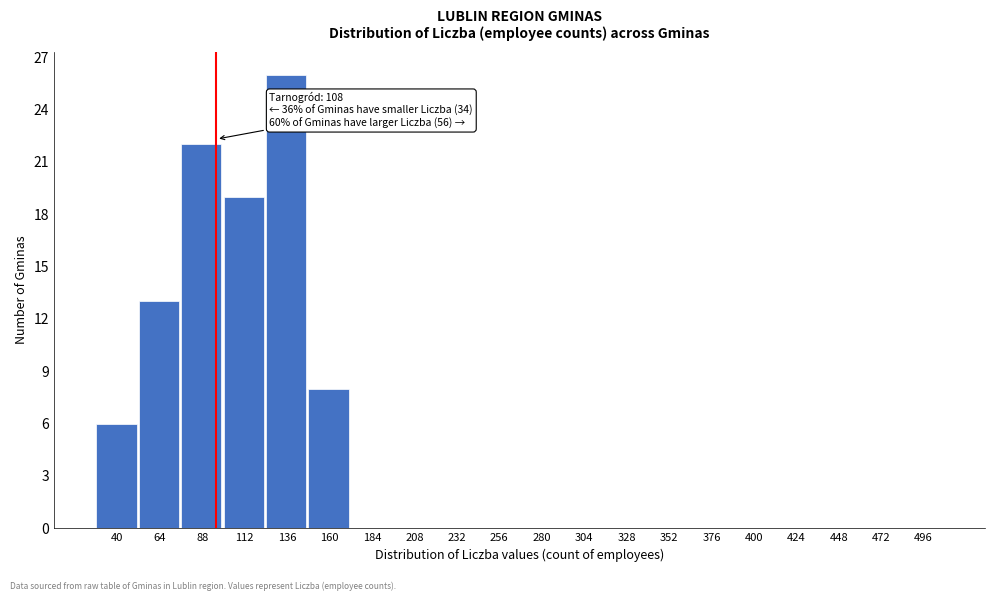

Reading left to right, what are all the values shown in this chart?

40=6	64=13	88=22	112=19	136=26	160=8	184=0	208=0	232=0	256=0	280=0	304=0	328=0	352=0	376=0	400=0	424=0	448=0	472=0	496=0